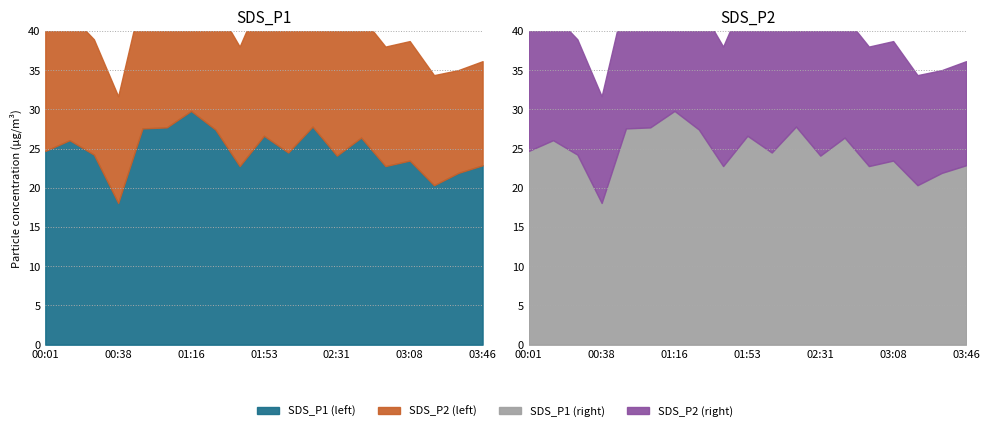

How many series are shown in this chart?

4